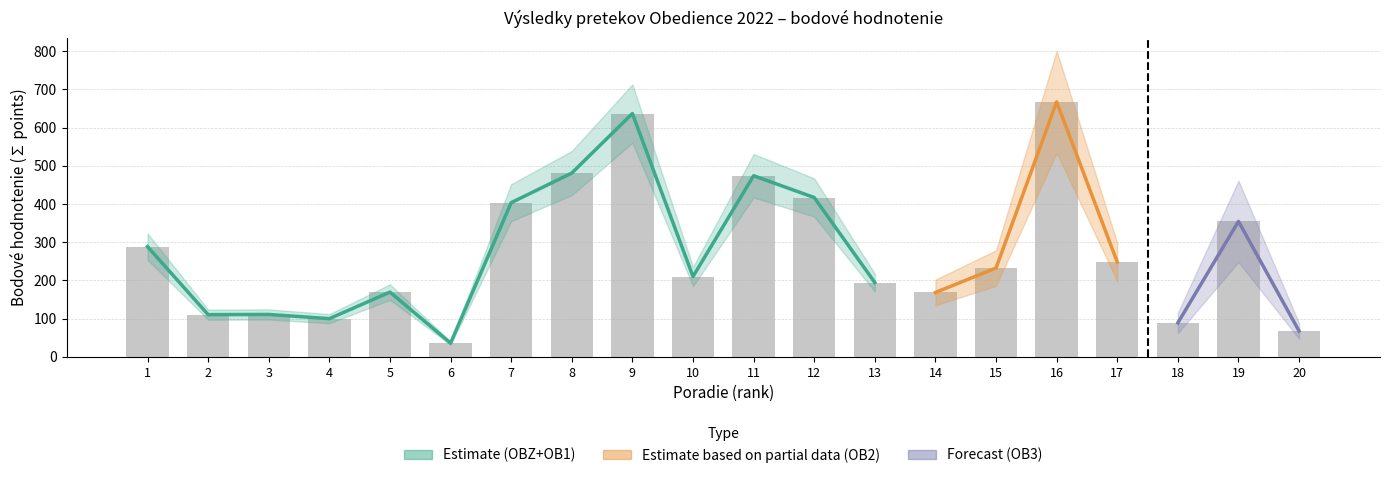

Reading left to right, list all the values displayed in this chart.

total: 288.5	110.5	111.0	100.0	169.5	36.0	403.5	481.0	636.8	210.2	474.0	417.0	194.5	168.5	232.5	667.2	248.0	89.0	354.5	67.5
Z: 288.5	110.5	111.0	100.0	169.5	36.0	403.5	0.0	0.0	0.0	0.0	0.0	0.0	0.0	0.0	0.0	0.0	0.0	354.5	67.5
1: 0.0	0.0	0.0	0.0	0.0	0.0	0.0	263.5	636.8	210.2	474.0	417.0	194.5	0.0	0.0	0.0	0.0	0.0	0.0	0.0
2: 0.0	0.0	0.0	0.0	0.0	0.0	0.0	217.5	0.0	0.0	0.0	0.0	0.0	168.5	111.0	0.0	0.0	89.0	0.0	0.0
3: 0.0	0.0	0.0	0.0	0.0	0.0	0.0	0.0	0.0	0.0	0.0	0.0	0.0	0.0	121.5	667.2	248.0	0.0	0.0	0.0